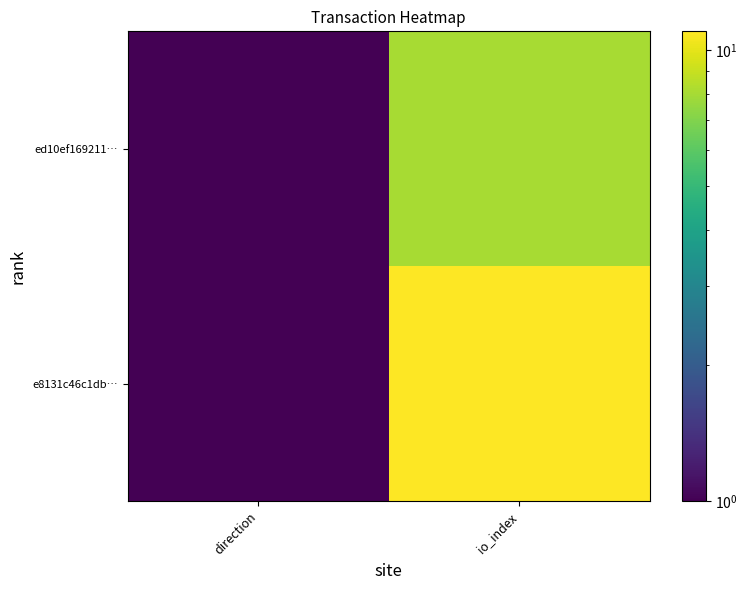

Which series changed the most between direction and io_index?

e8131c46c1db…